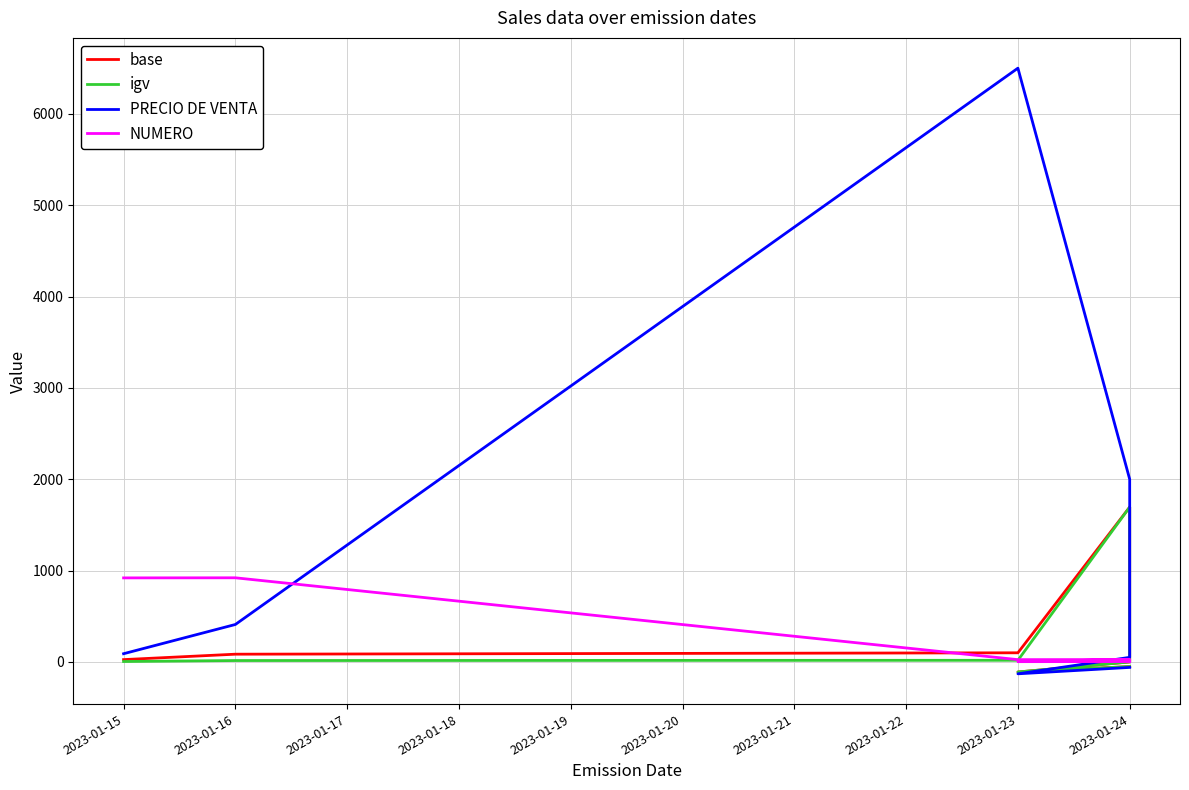

Rank the series by their maximum value, from lowest to highest.

NUMERO, base, igv, PRECIO DE VENTA